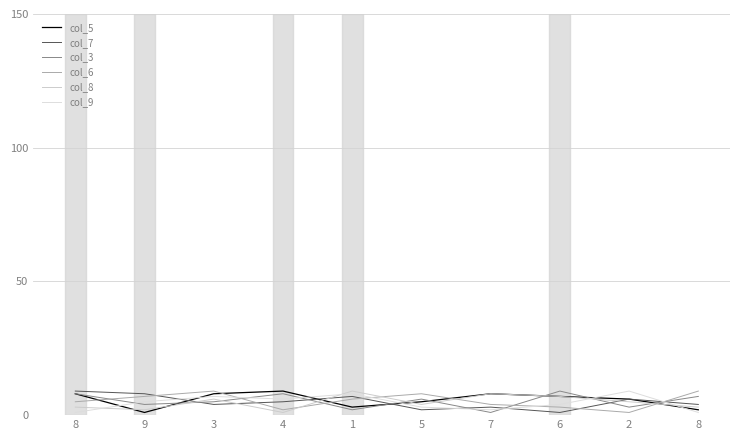

Is the value of col_5 at 5 greater than the value of col_8 at 3?

No